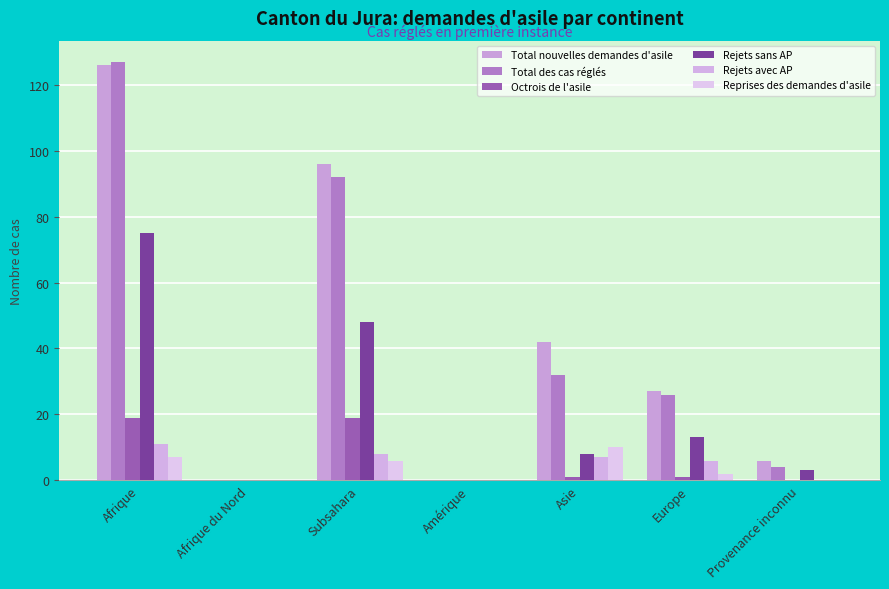

How many groups of bars are there?

7